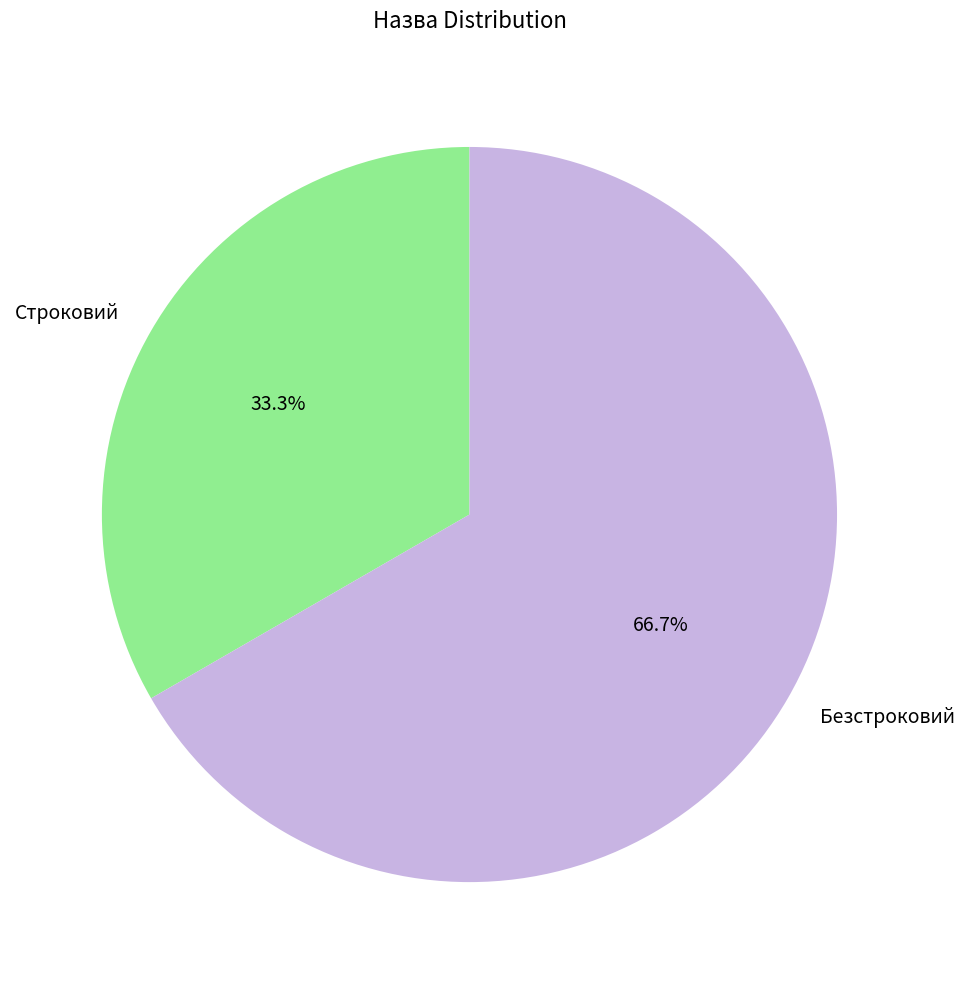

How many segments does this pie chart have?

2